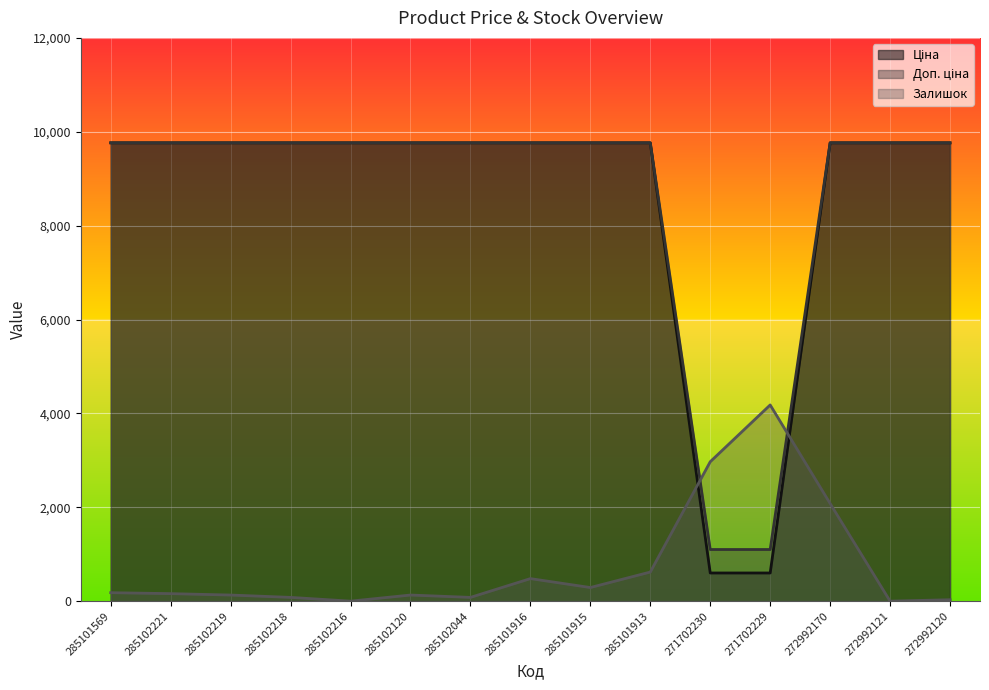

Reading left to right, list all the values displayed in this chart.

Ціна: 285101569=9764.4	285102221=9764.4	285102219=9764.4	285102218=9764.4	285102216=9764.4	285102120=9764.4	285102044=9764.4	285101916=9764.4	285101915=9764.4	285101913=9764.4	271702230=599.9	271702229=599.9	272992170=9764.4	272992121=9764.4	272992120=9764.4
Доп. ціна: 285101569=9764.4	285102221=9764.4	285102219=9764.4	285102218=9764.4	285102216=9764.4	285102120=9764.4	285102044=9764.4	285101916=9764.4	285101915=9764.4	285101913=9764.4	271702230=1100.0	271702229=1100.0	272992170=9764.4	272992121=9764.4	272992120=9764.4
Залишок: 285101569=180.0	285102221=160.0	285102219=130.0	285102218=80.0	285102216=0.0	285102120=130.0	285102044=80.0	285101916=480.0	285101915=290.0	285101913=620.0	271702230=2970.0	271702229=4180.0	272992170=2080.0	272992121=0.0	272992120=30.0